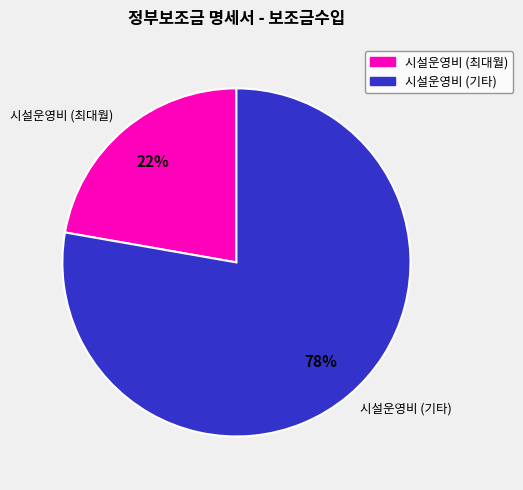

What is the ratio of the value at 시설운영비 (최대월) to the value at 시설운영비 (기타)?

0.3